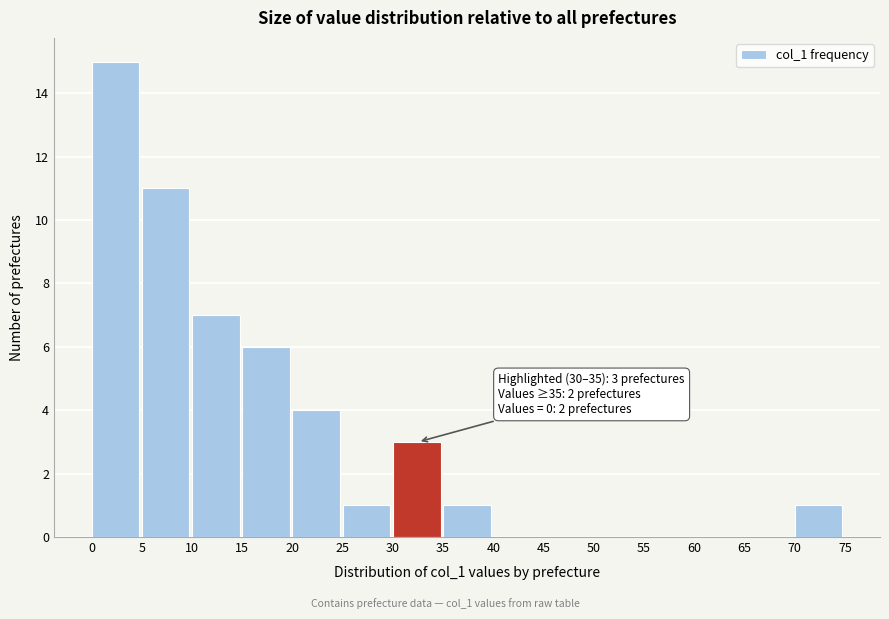

Over which range of the x-axis is the bar tallest?

0 to 5